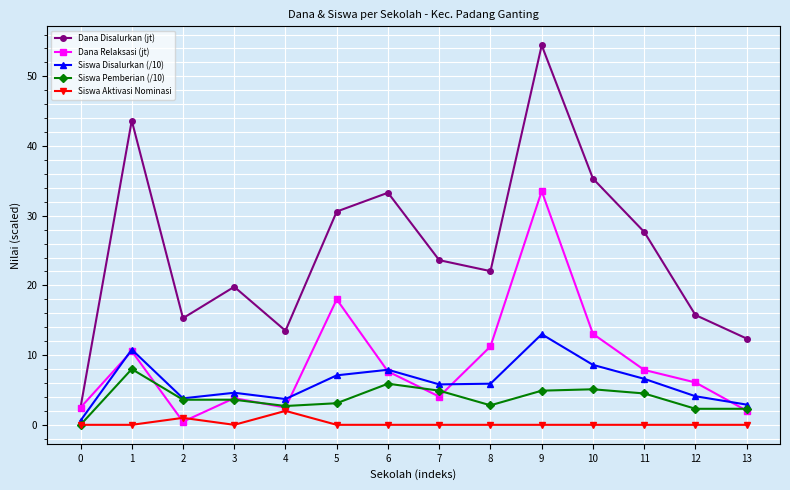

Where is the first local maximum for Siswa Disalurkan (/10)?

1